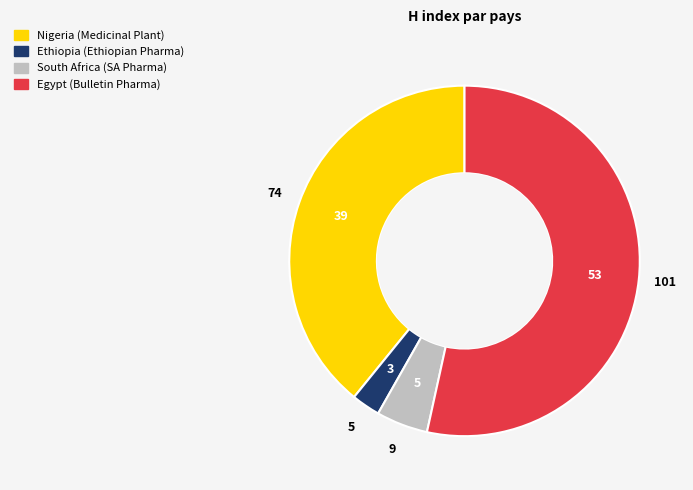

Which slice is the smallest?

Ethiopia